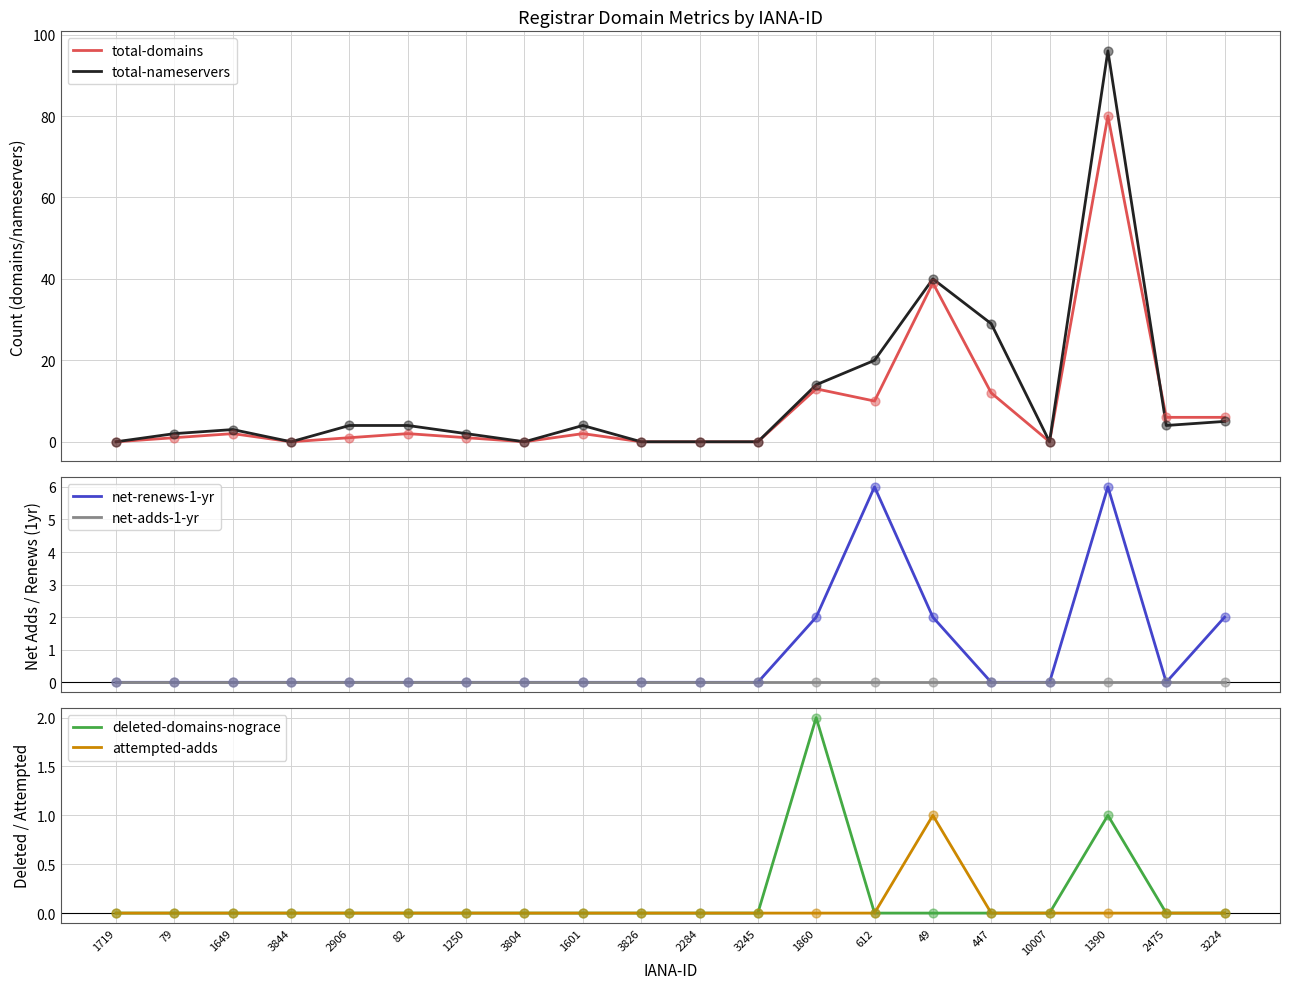

Which series has the largest total across all categories?

total-nameservers